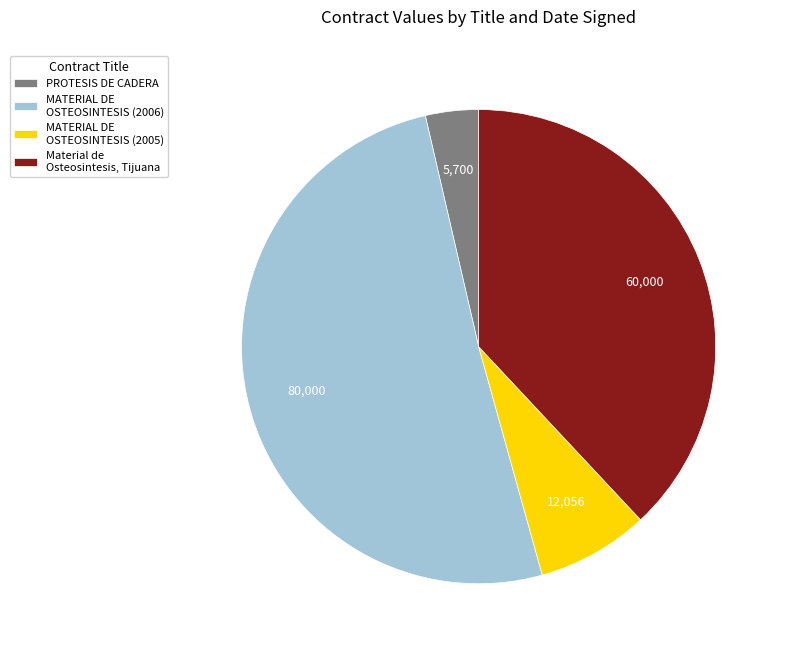

Which category has the smallest portion of the pie?

PROTESIS DE CADERA